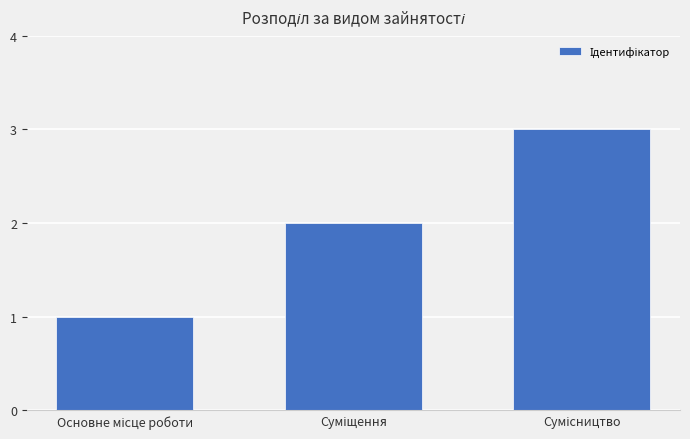

What is the value of the 2nd bar from the left?

2